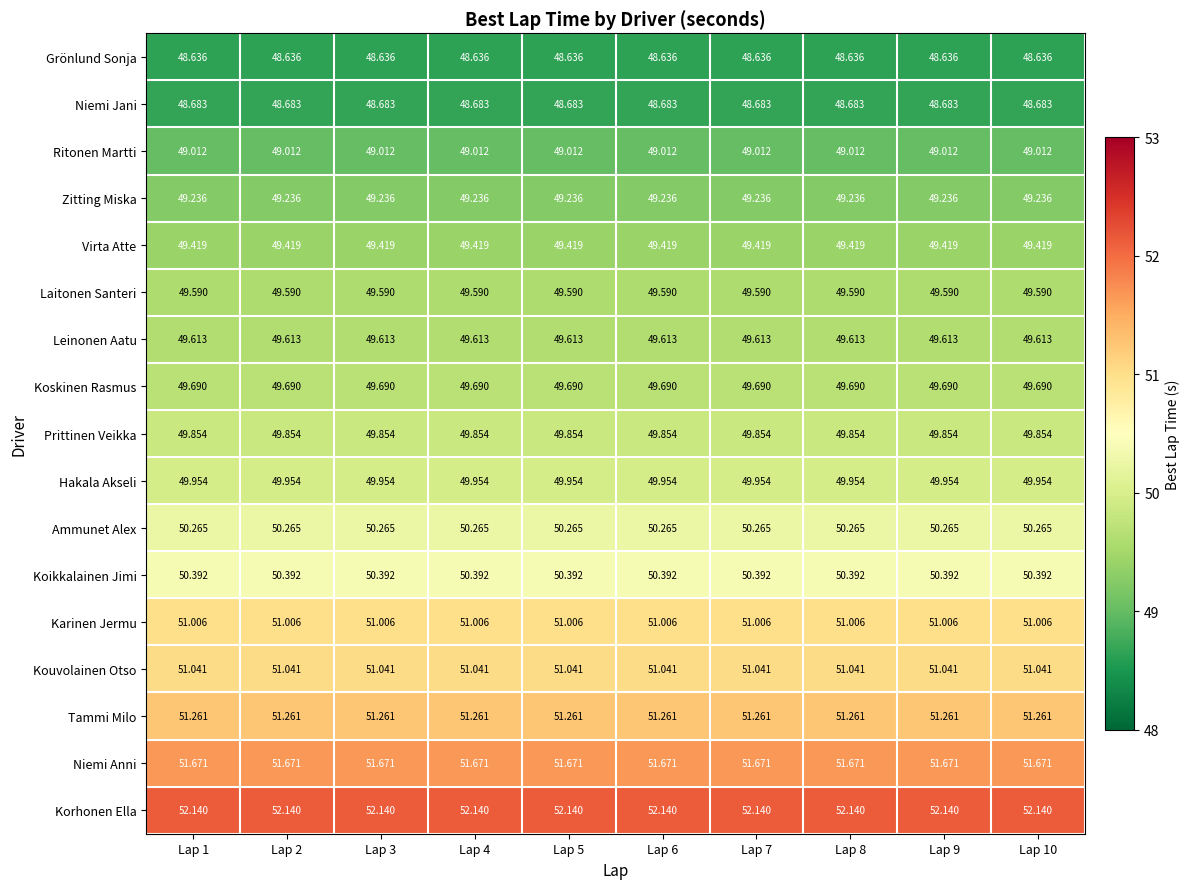

Which series has the largest total across all categories?

Korhonen Ella